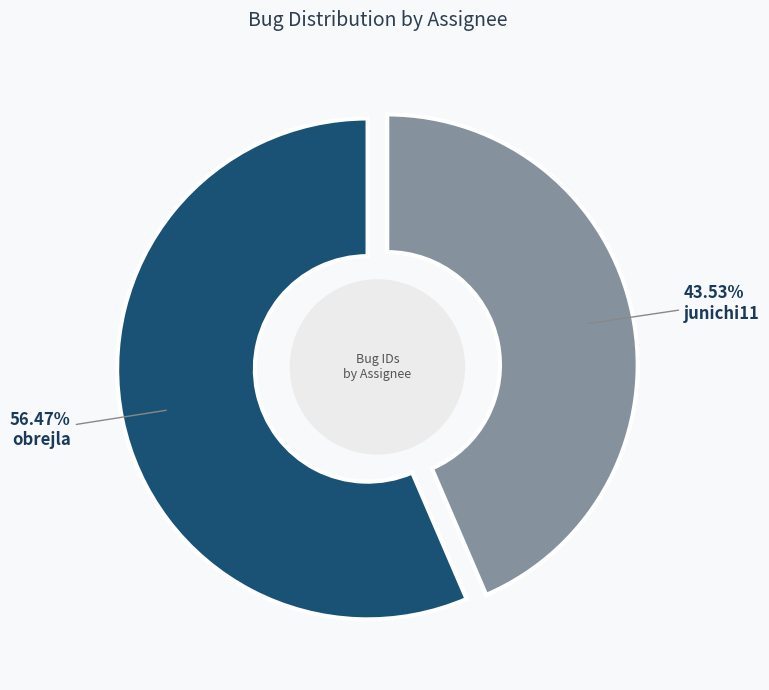

To the nearest percent, what percentage of the pie is junichi11?

44%